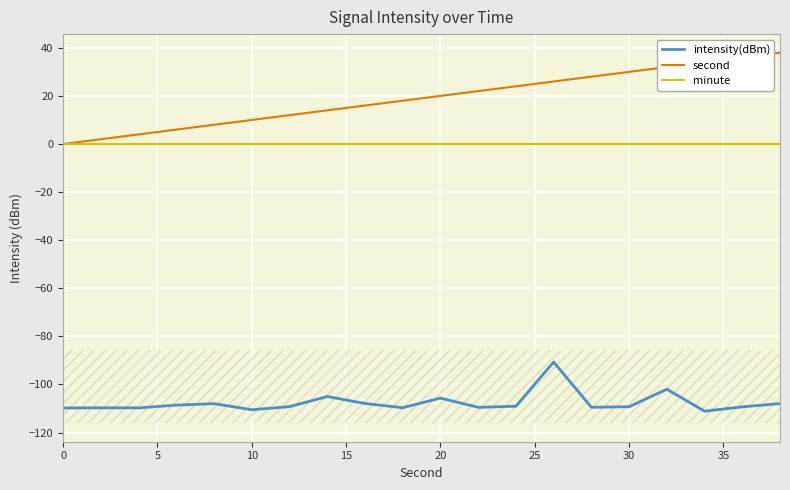

True or false: intensity(dBm) and minute intersect in this chart.

False